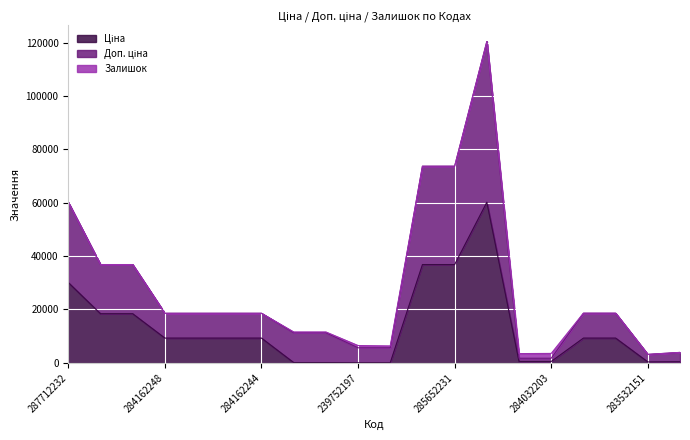

Does the chart display data point markers on the line(s)?

No